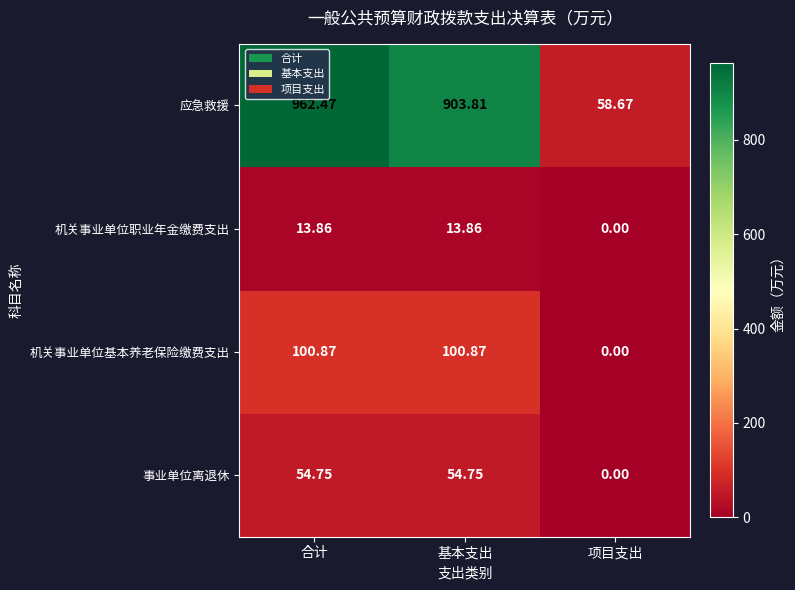

Is the value of 应急救援 at 合计 greater than the value of 机关事业单位职业年金缴费支出 at 项目支出?

Yes